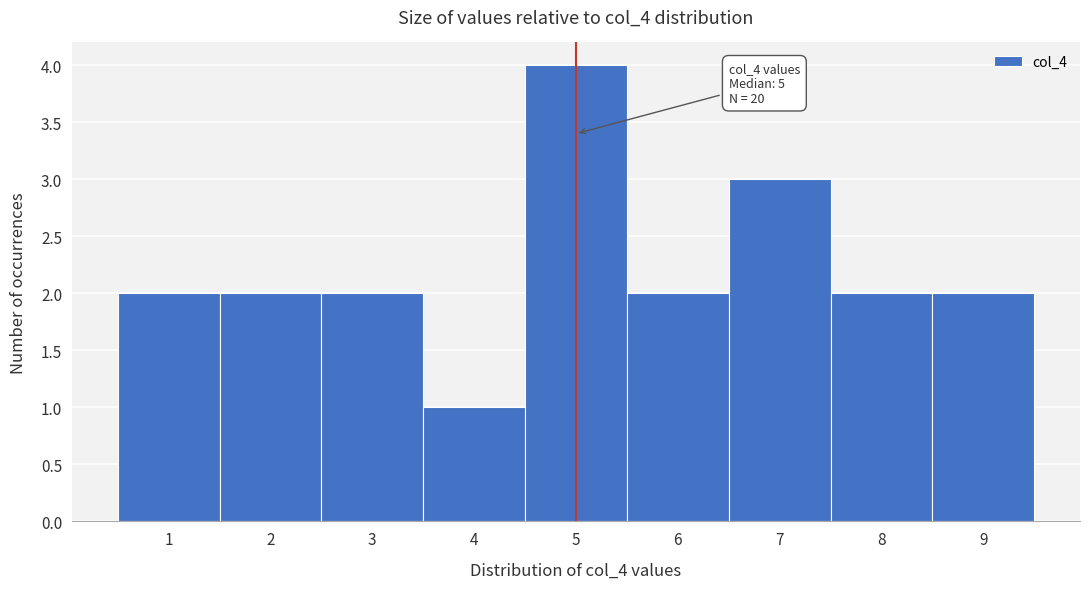

Over which range of the x-axis is the bar tallest?

4.5 to 5.5